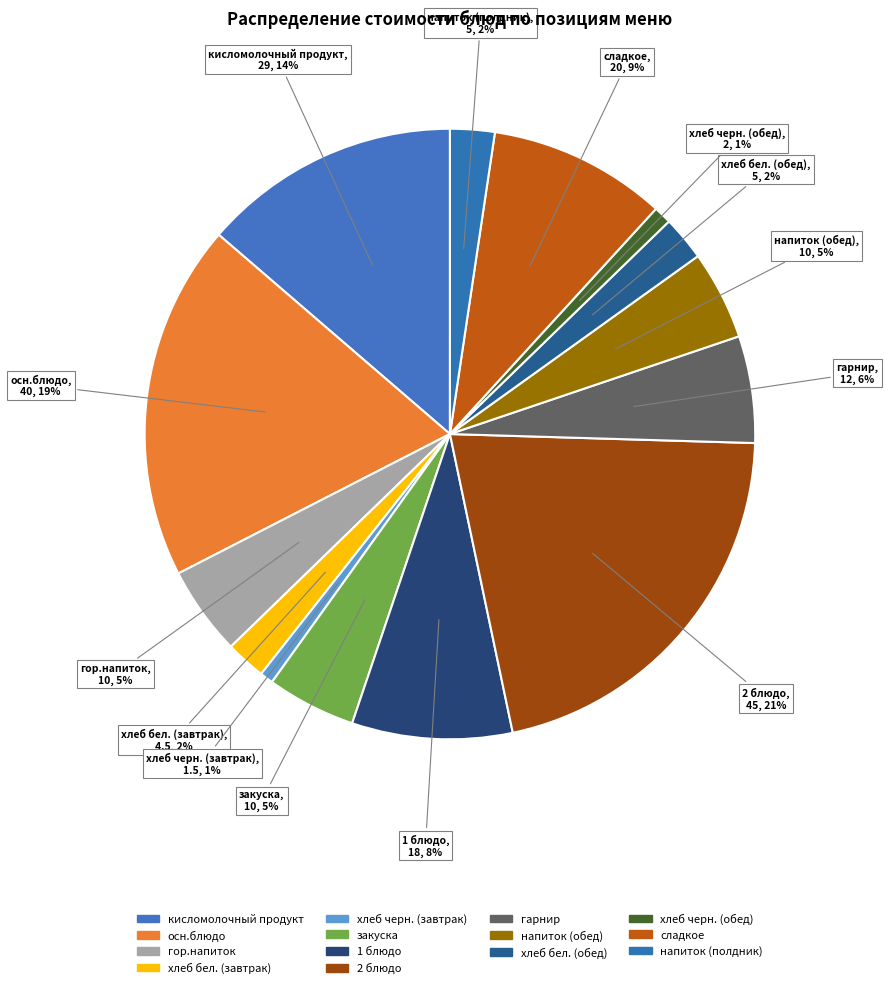

Is it true that гарнир is 6% of the pie?

True